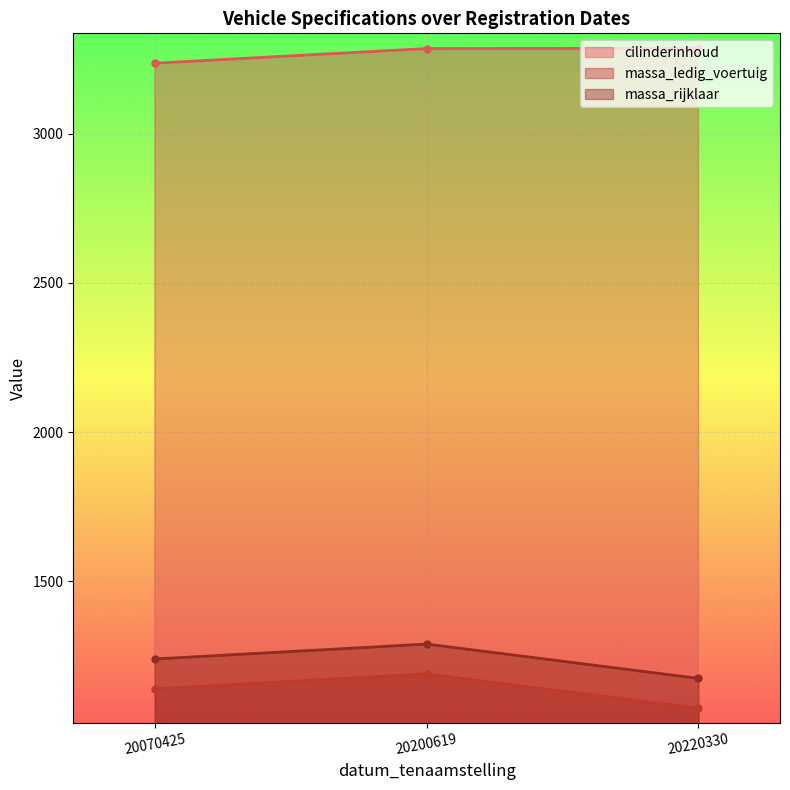

The value of cilinderinhoud at 20220330 is 1017. True or false?

False